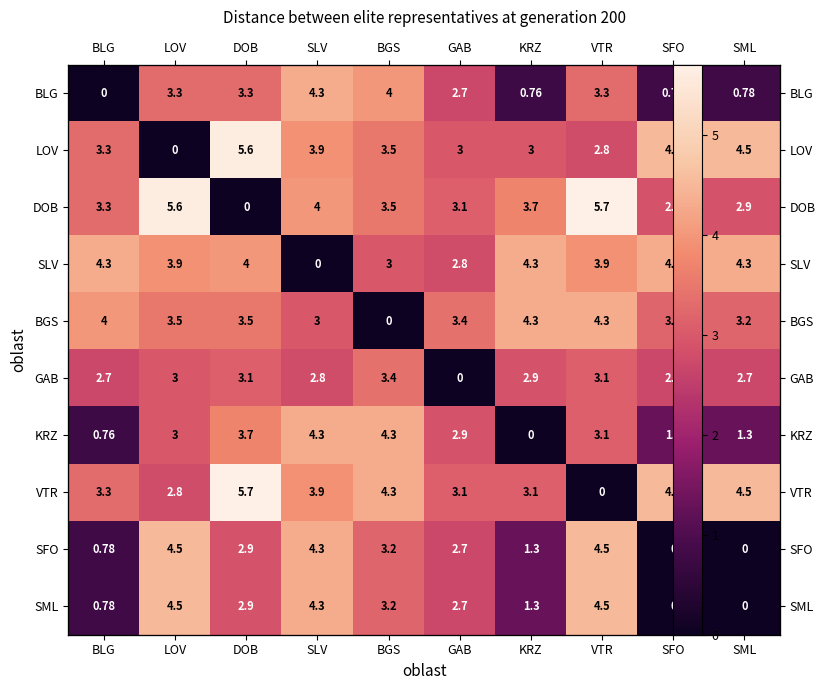

True or false: SLV has a value of 3.9 at VTR.

True